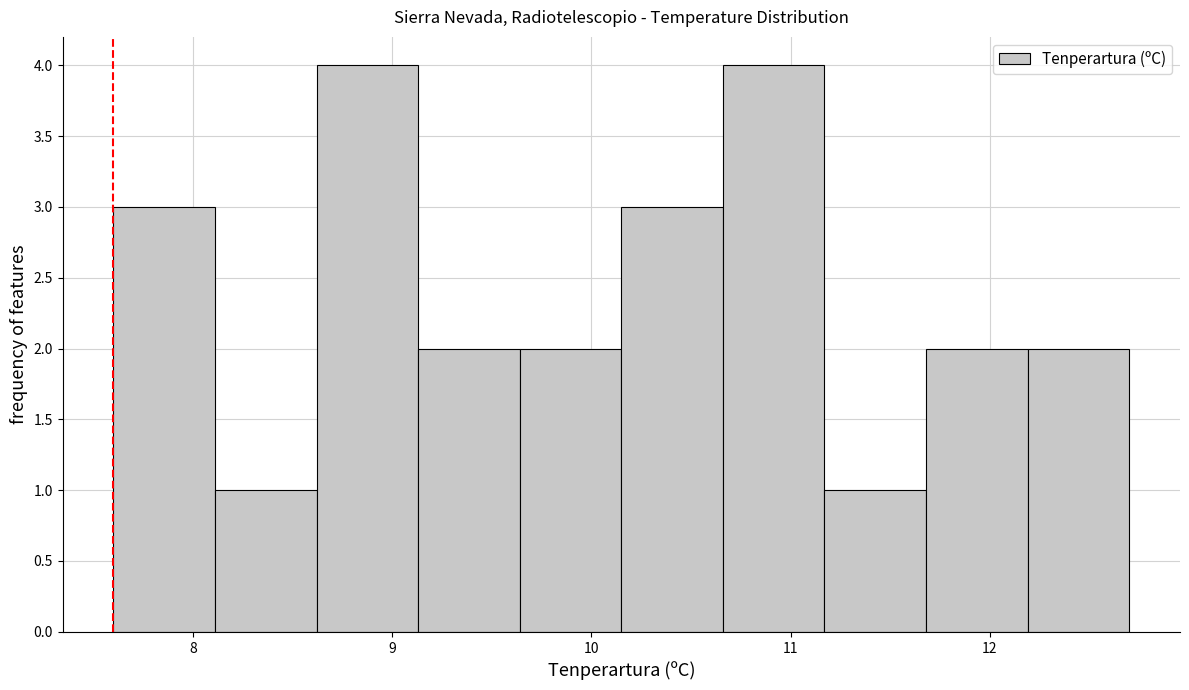

Reading left to right, list every bar in this chart as the range it spans on the x-axis followed by its height. Neither the bar edges nor the heights are printed on the chart, so give them approximately, as read against the axes.

7.60 to 8.11: 3
8.11 to 8.62: 1
8.62 to 9.13: 4
9.13 to 9.64: 2
9.64 to 10.15: 2
10.15 to 10.66: 3
10.66 to 11.17: 4
11.17 to 11.68: 1
11.68 to 12.19: 2
12.19 to 12.70: 2